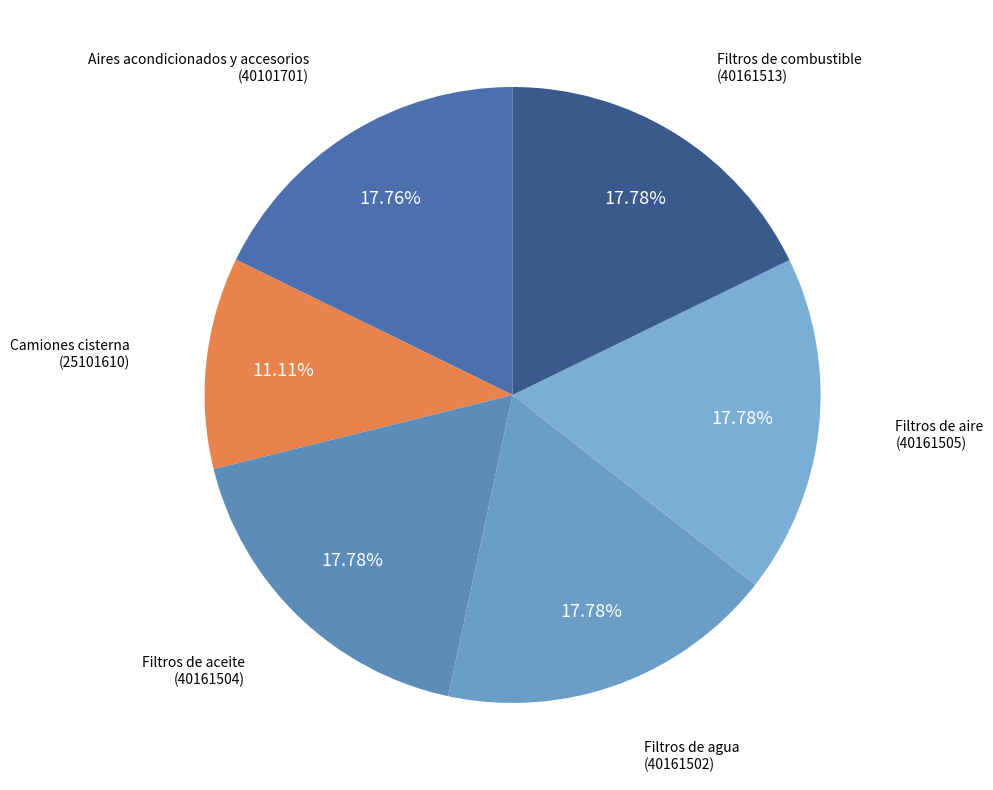

Count the number of slices in the pie.

6